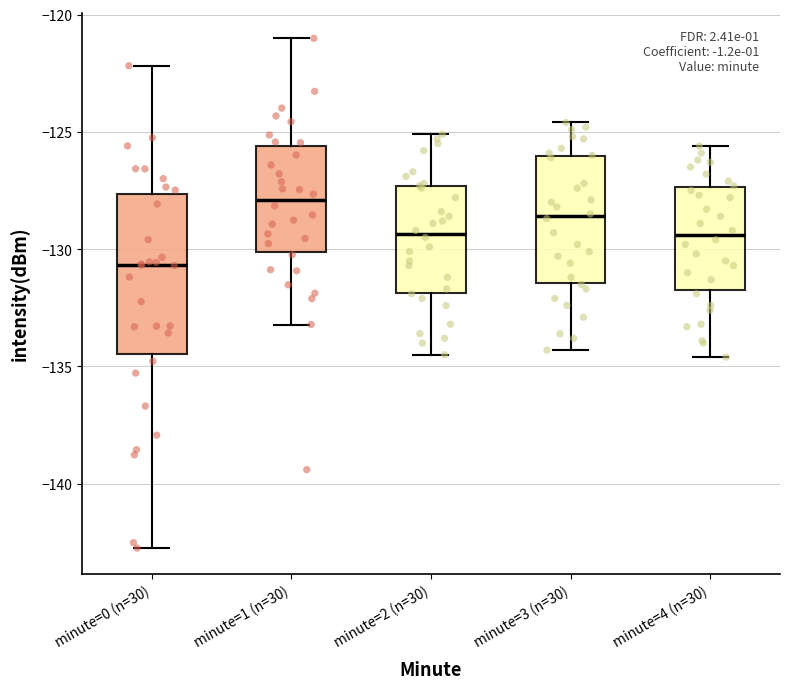

Which box has the highest median line?

minute=1 (n=30)